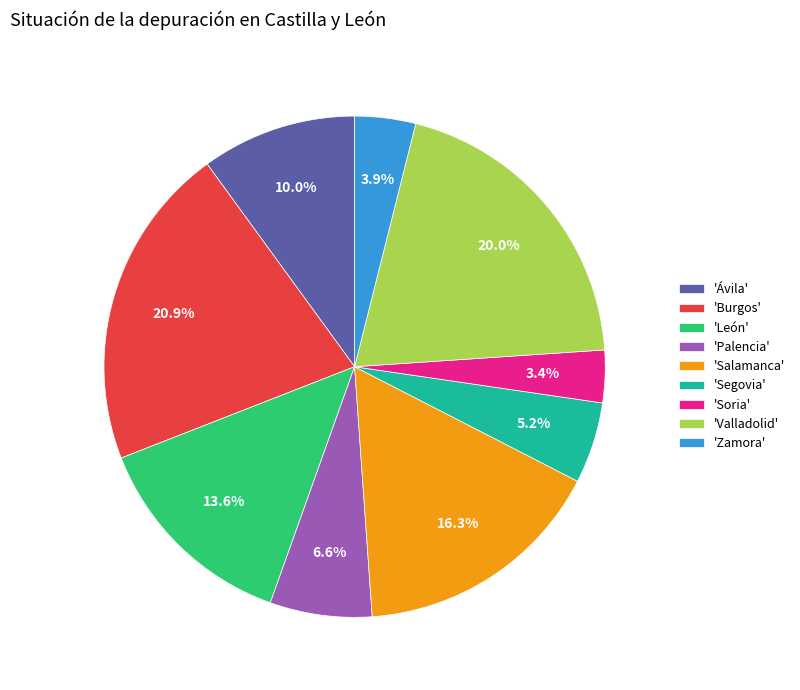

What percentage is NOT represented by 'Valladolid'?

80.0%